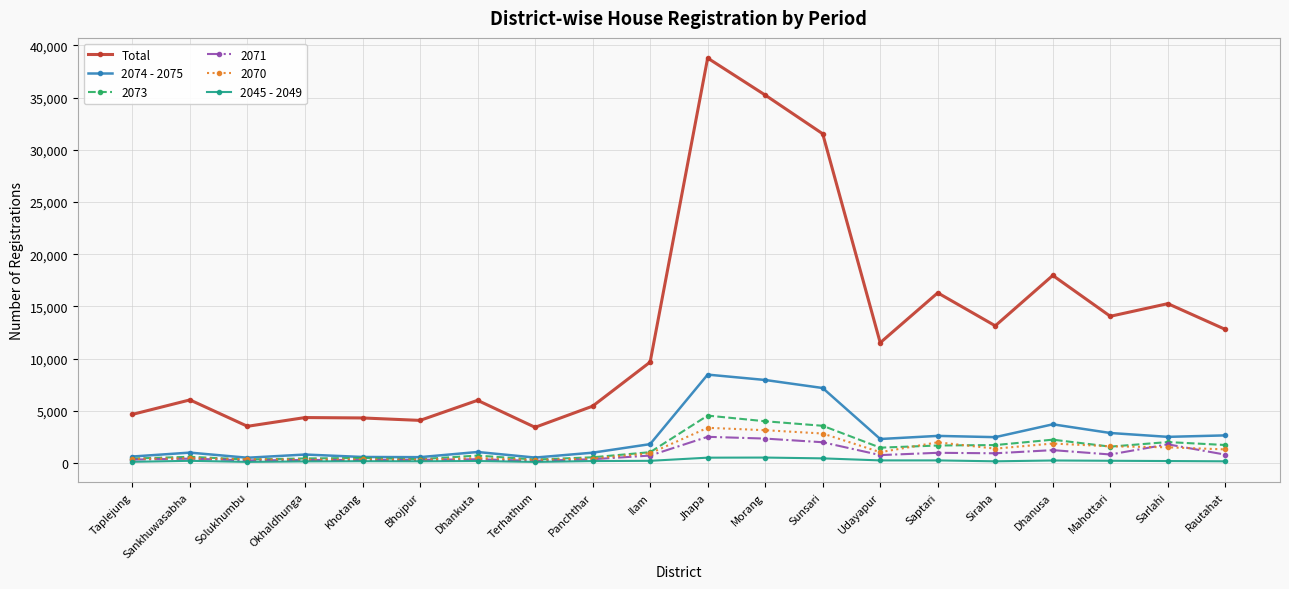

The 2045 - 2049 series shows 156 at Bhojpur. True or false?

True